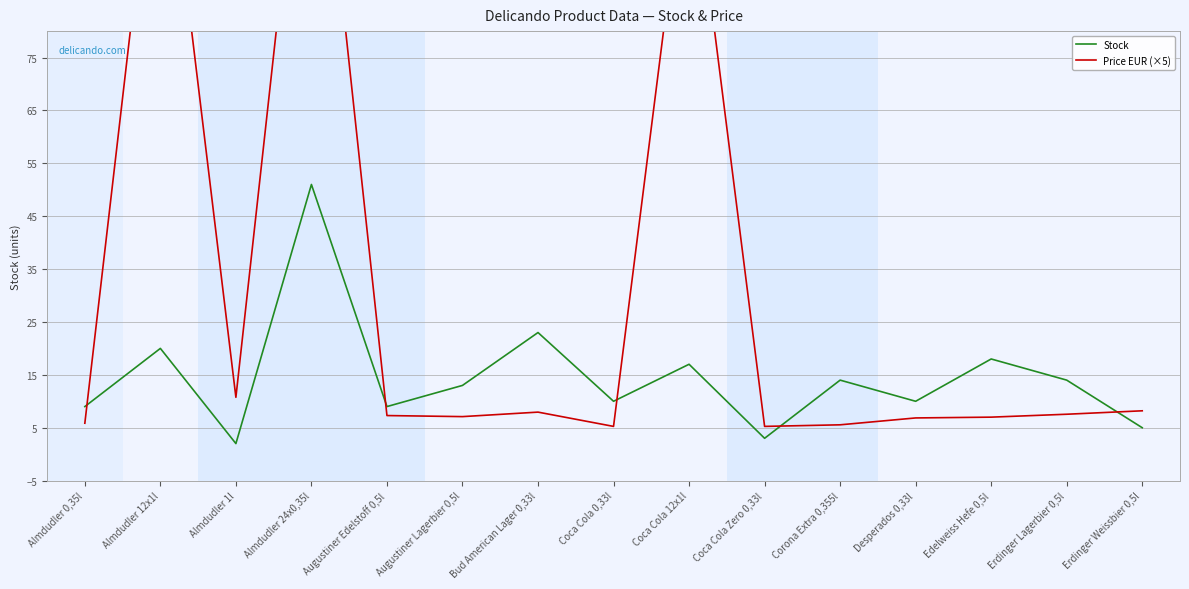

True or false: Stock has a value of 17.0 at Coca Cola 12x1l.

True